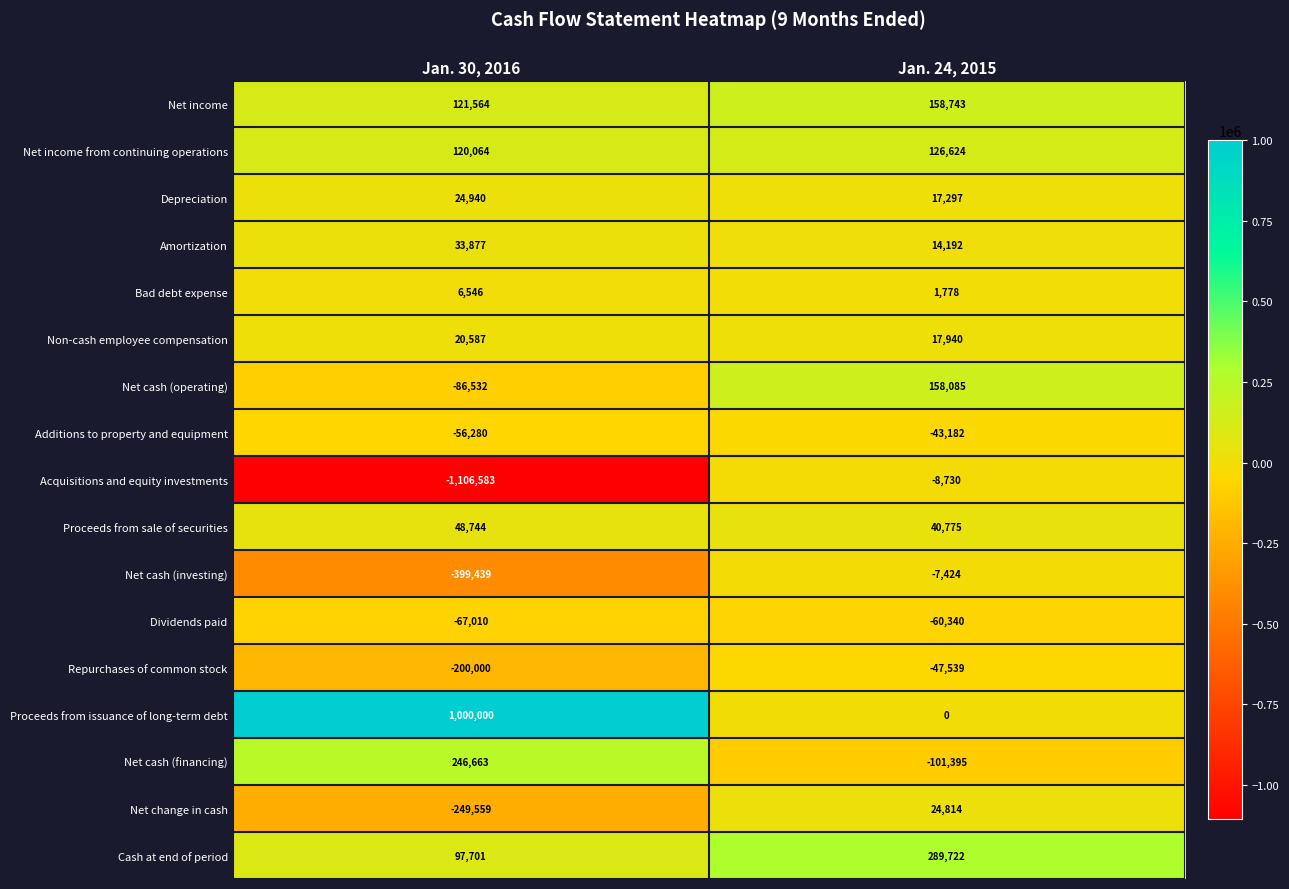

Where is Net cash (operating) nearest to the value 35776?

Jan. 30, 2016